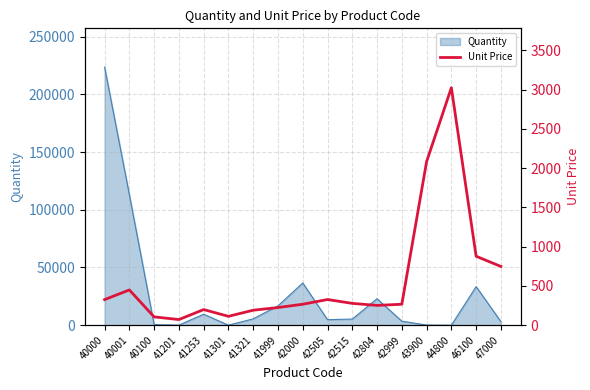

What is the minimum value shown in the chart?

72